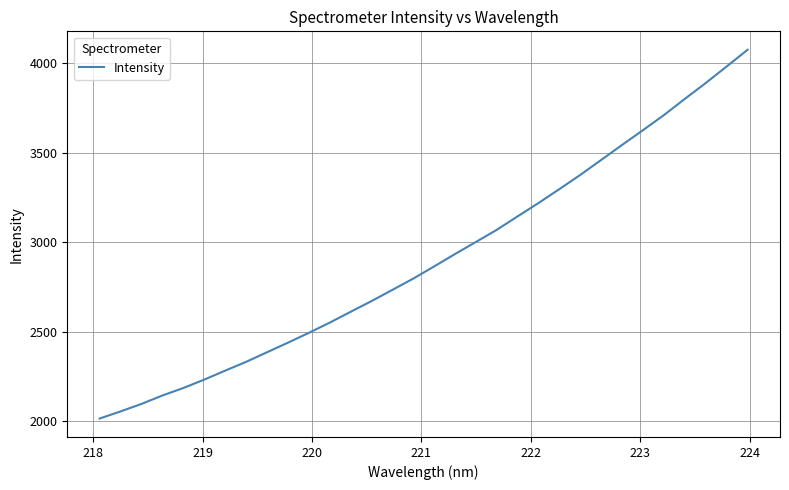

What is the smallest value displayed?

2016.5